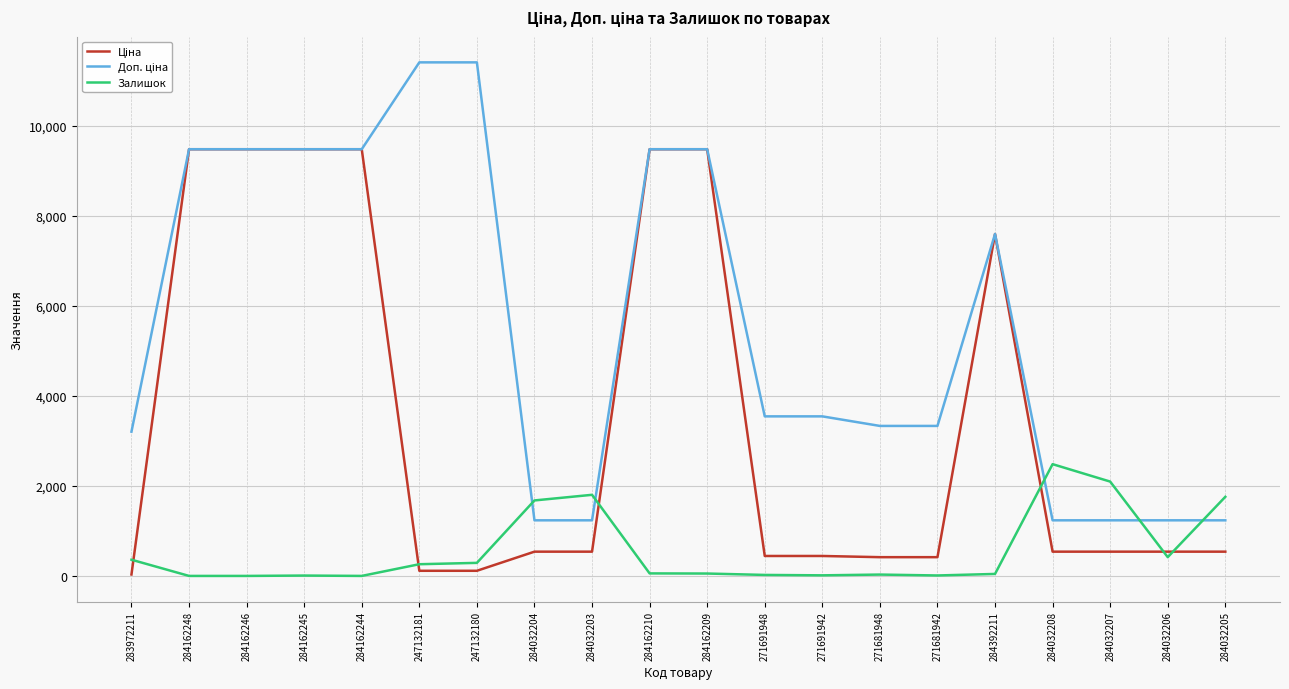

What is the difference between the highest and lowest values at 284032208?

1944.0